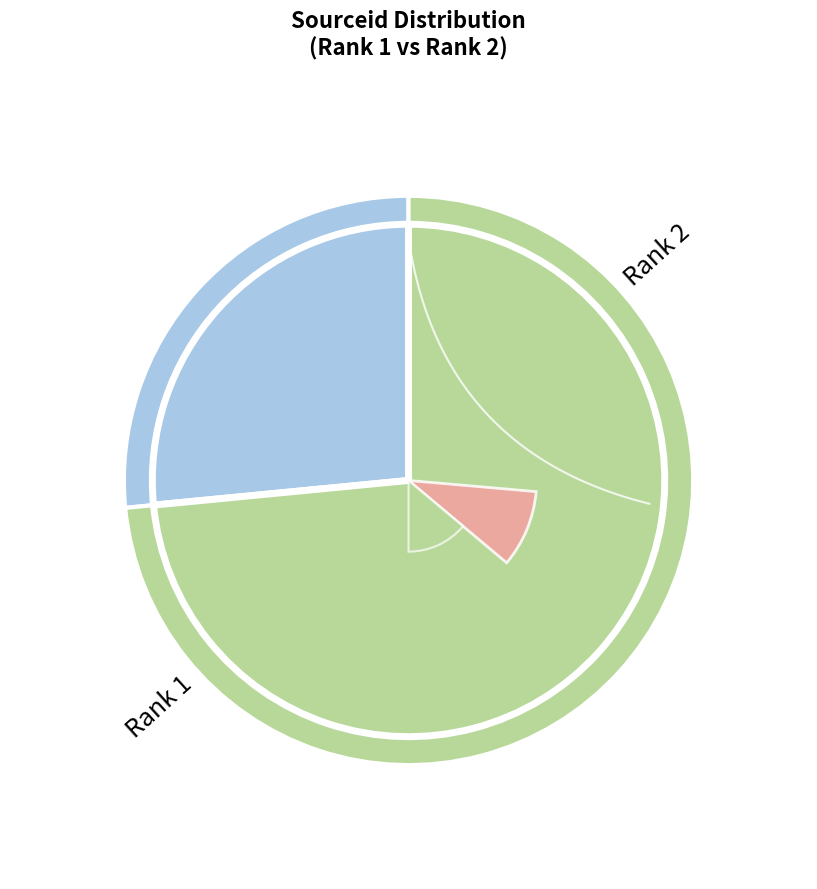

Which category has the smallest portion of the pie?

Journal 1